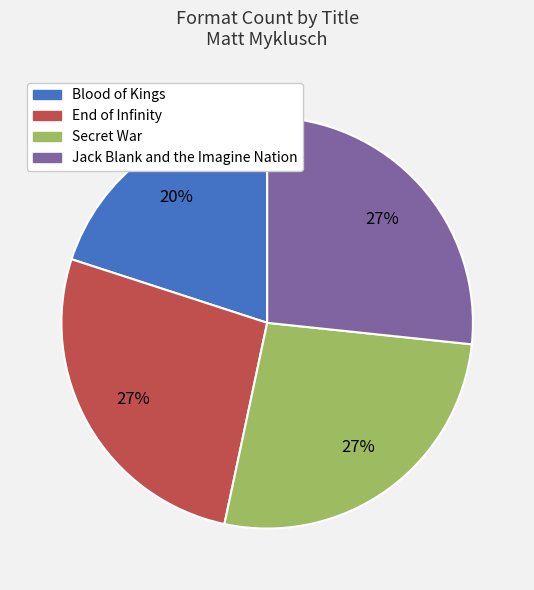

What percentage is the Jack Blank and the Imagine Nation slice, to the nearest percent?

27%